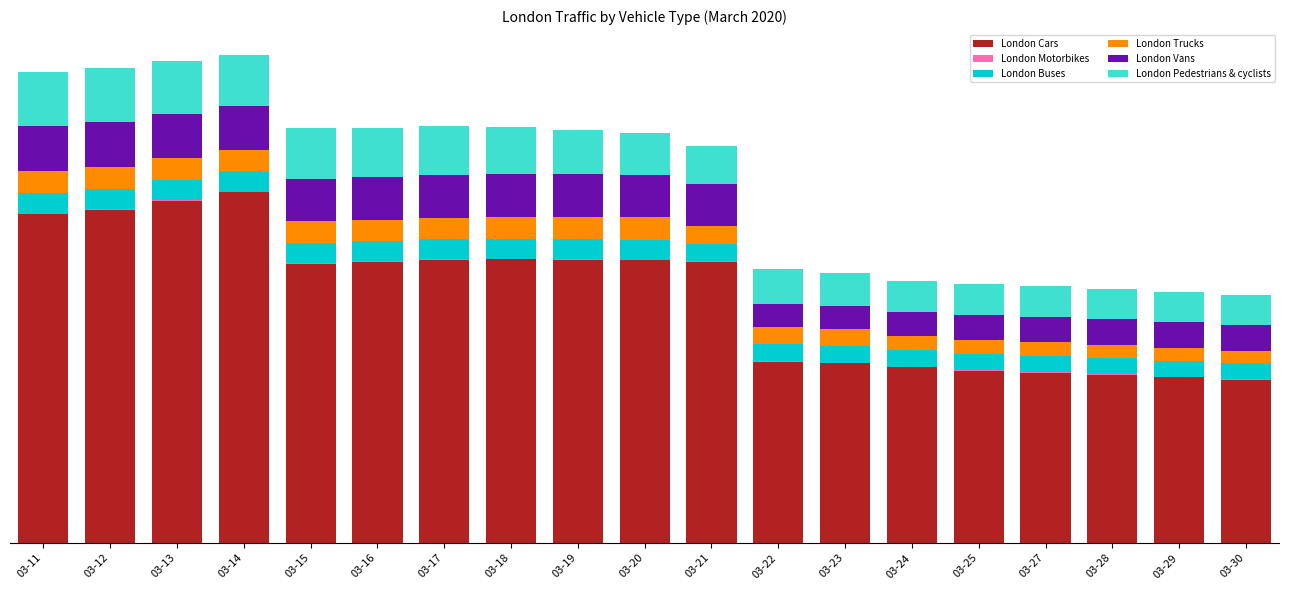

Rank the series by their maximum value, from lowest to highest.

London Motorbikes, London Buses, London Trucks, London Vans, London Pedestrians & cyclists, London Cars